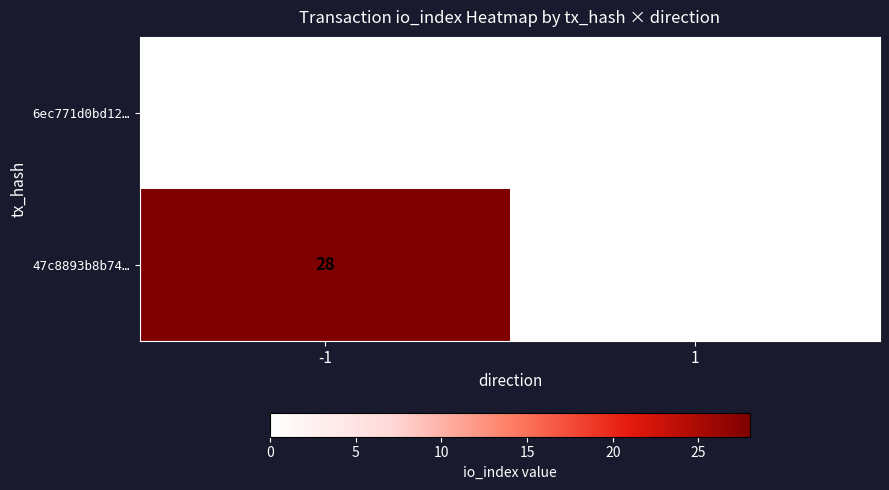

True or false: 6ec771d0bd12… has a value of 0 at -1.

True